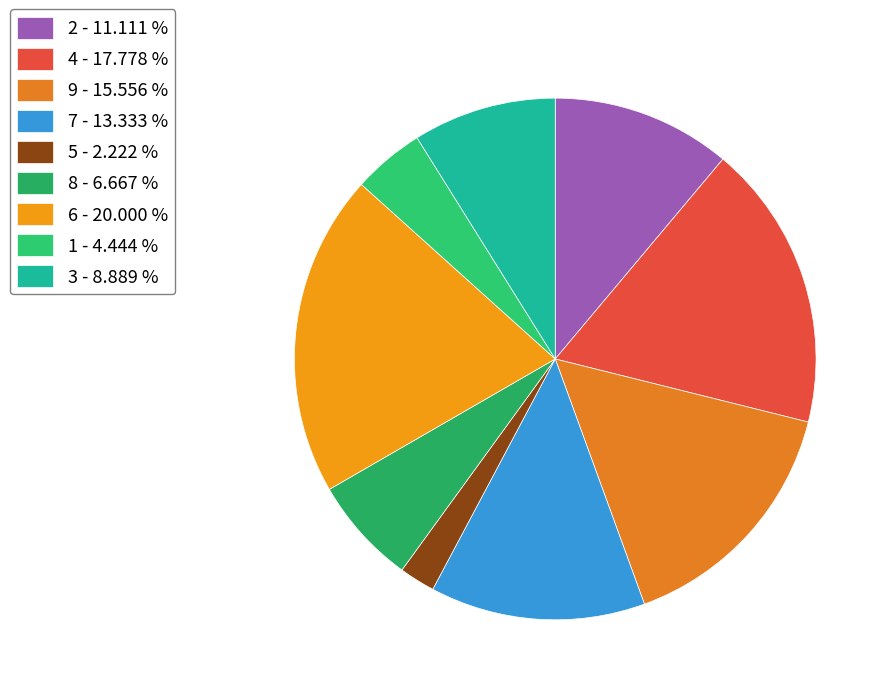

Which slice is the largest?

6 - 20.000 %